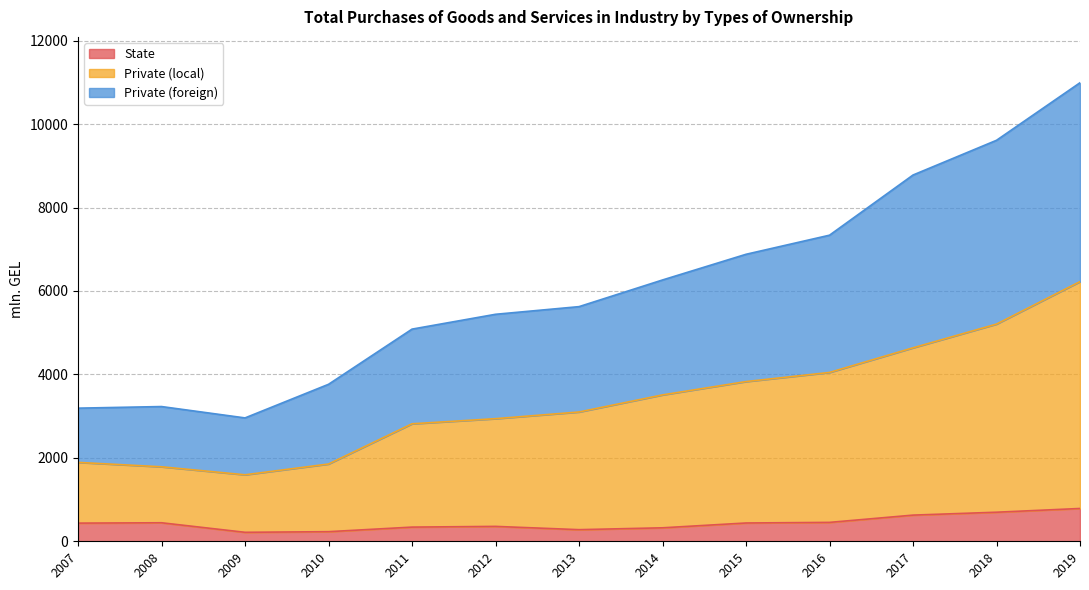

True or false: State has a value of 438.5 at 2015.

True